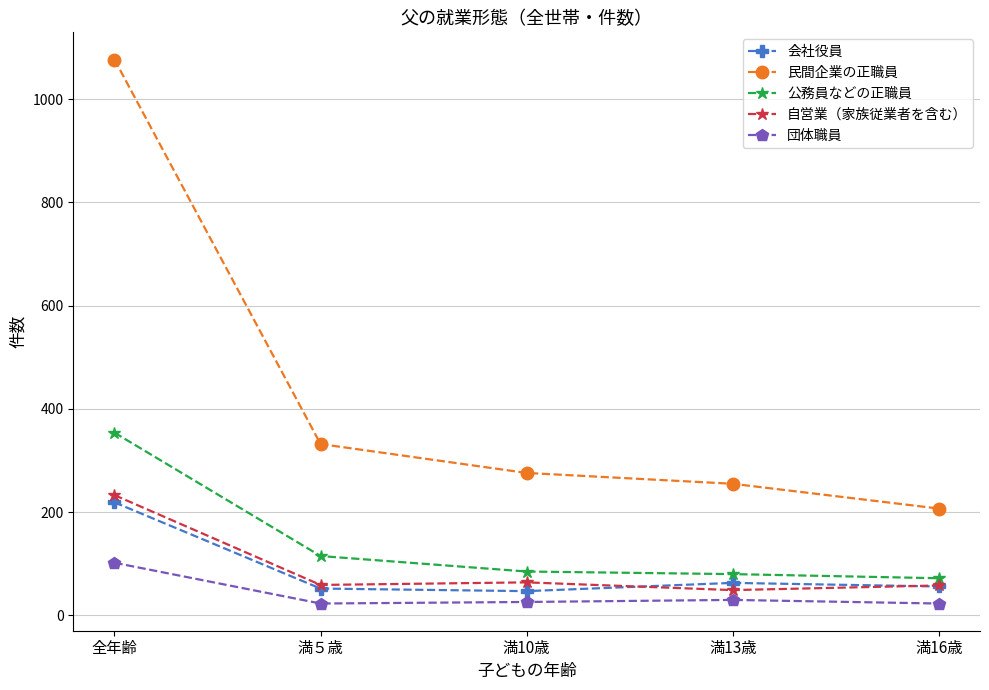

What is the total value across all series at 満13歳?

477